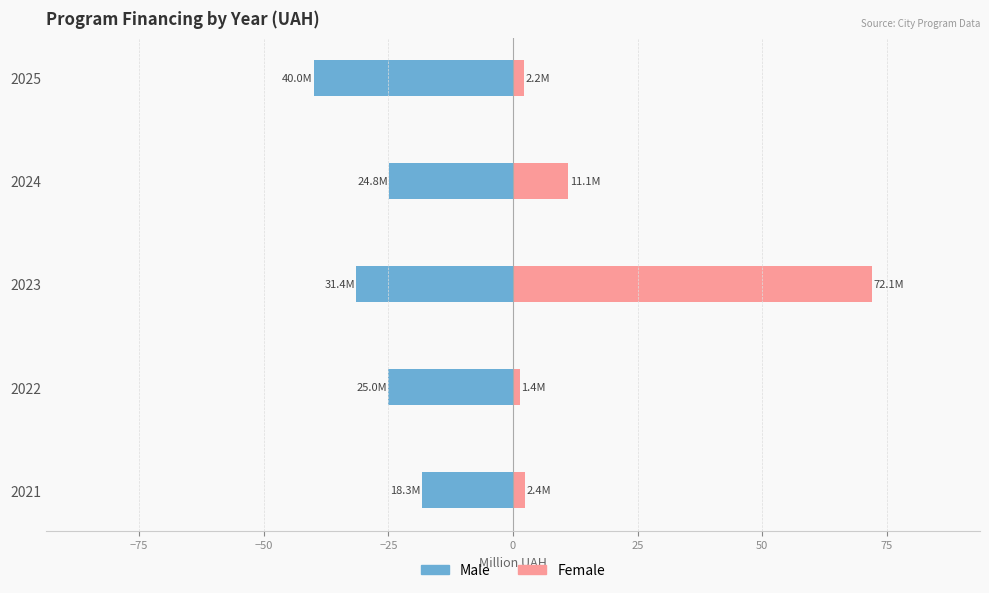

How many bars are there in total?

10